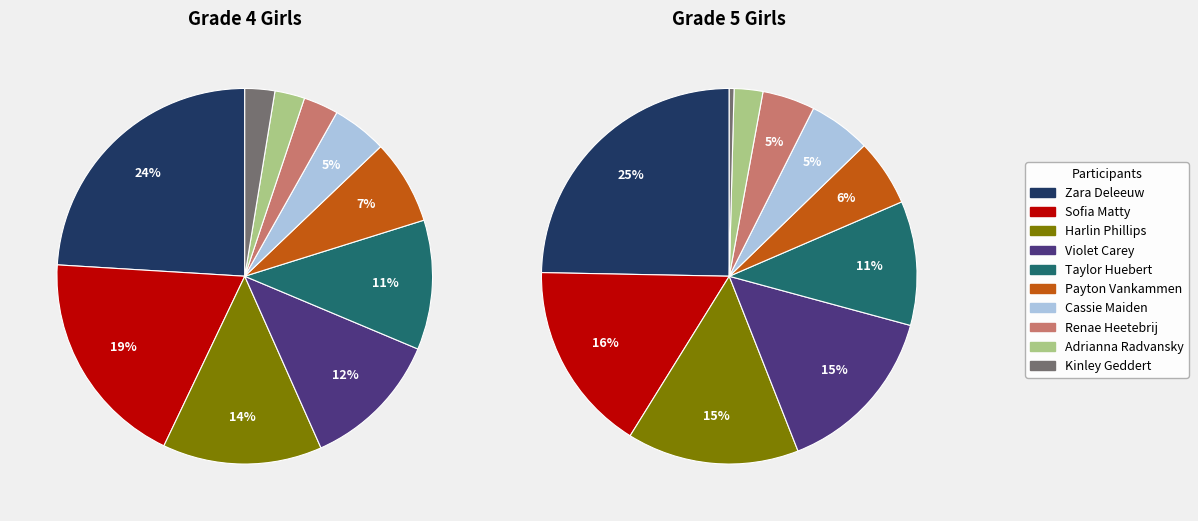

How much of the chart is everything except 3?

88.0%